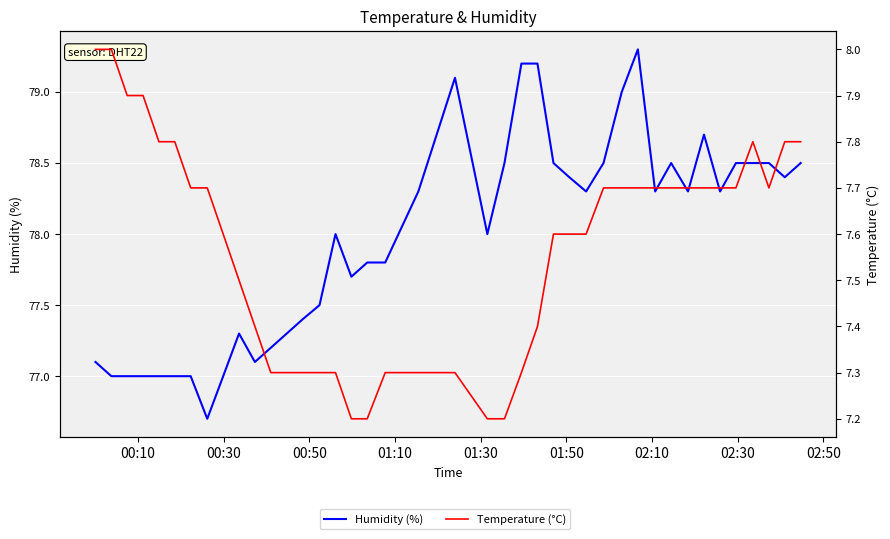

What is the value of the Humidity (%) point at the 16th from the left?

77.7